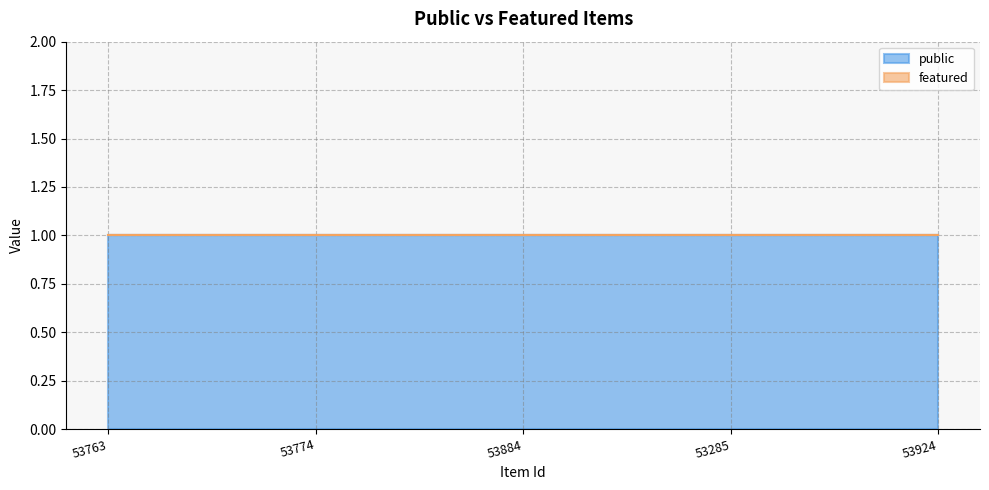

Is it true that public equals 1 at 53285?

True